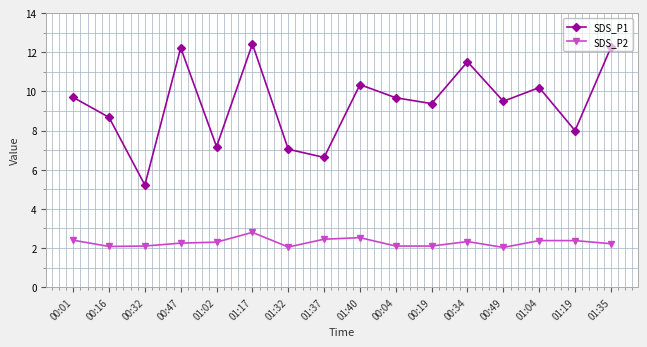

True or false: SDS_P2 has more than 0 points higher than both neighbors.

True